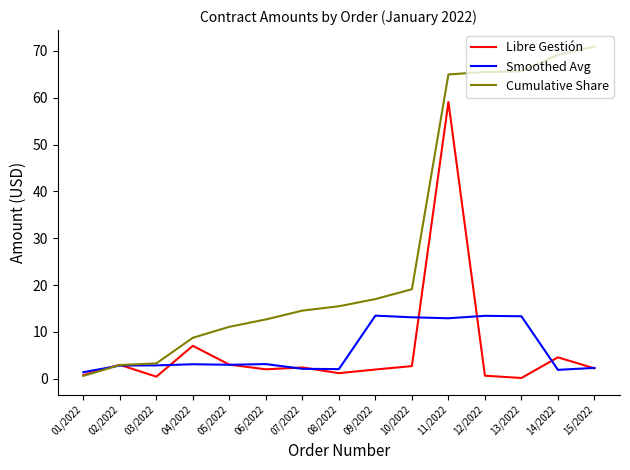

What is the difference between the highest and lowest values at 13/2022?

65.5